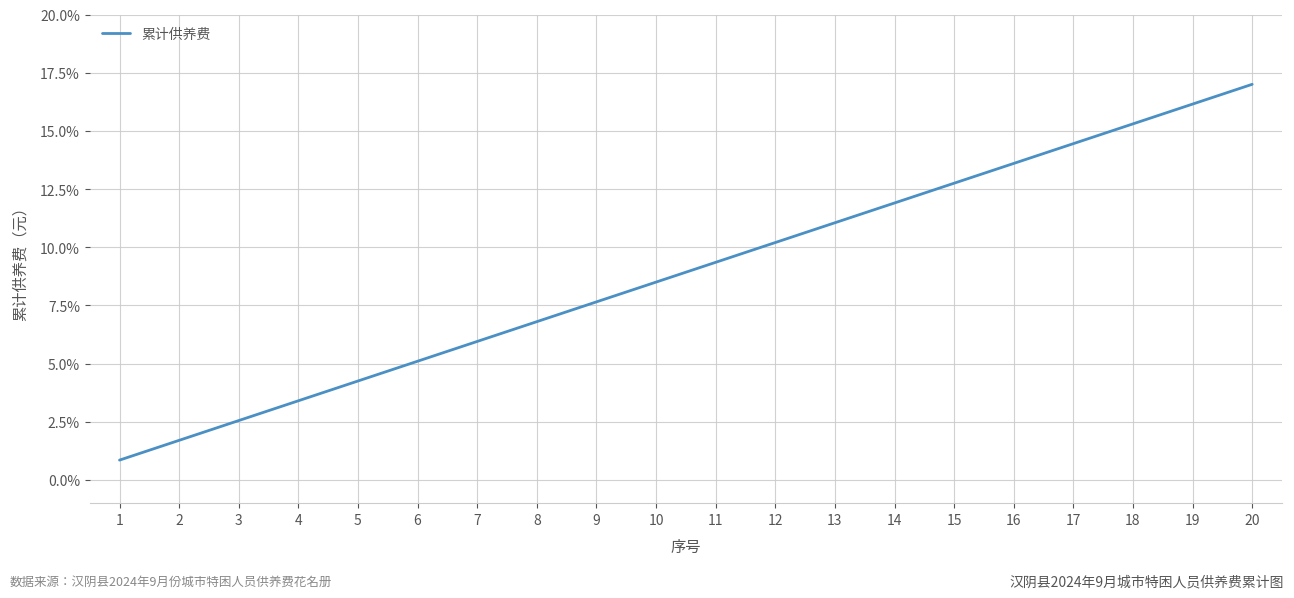

What is the ratio of the value at 6 to the value at 10?

0.6